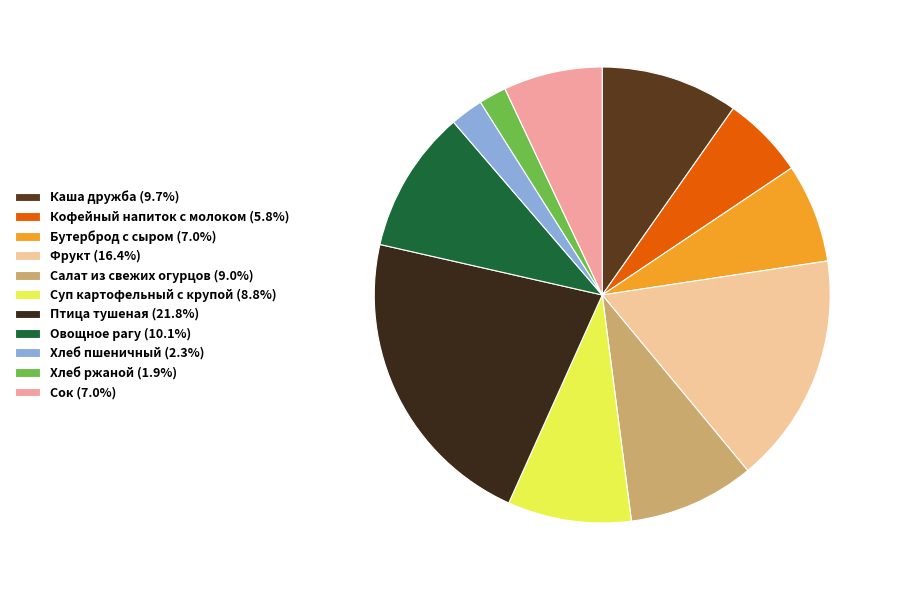

Combined, what portion of the pie is Фрукт and Хлеб ржаной?

18.3%